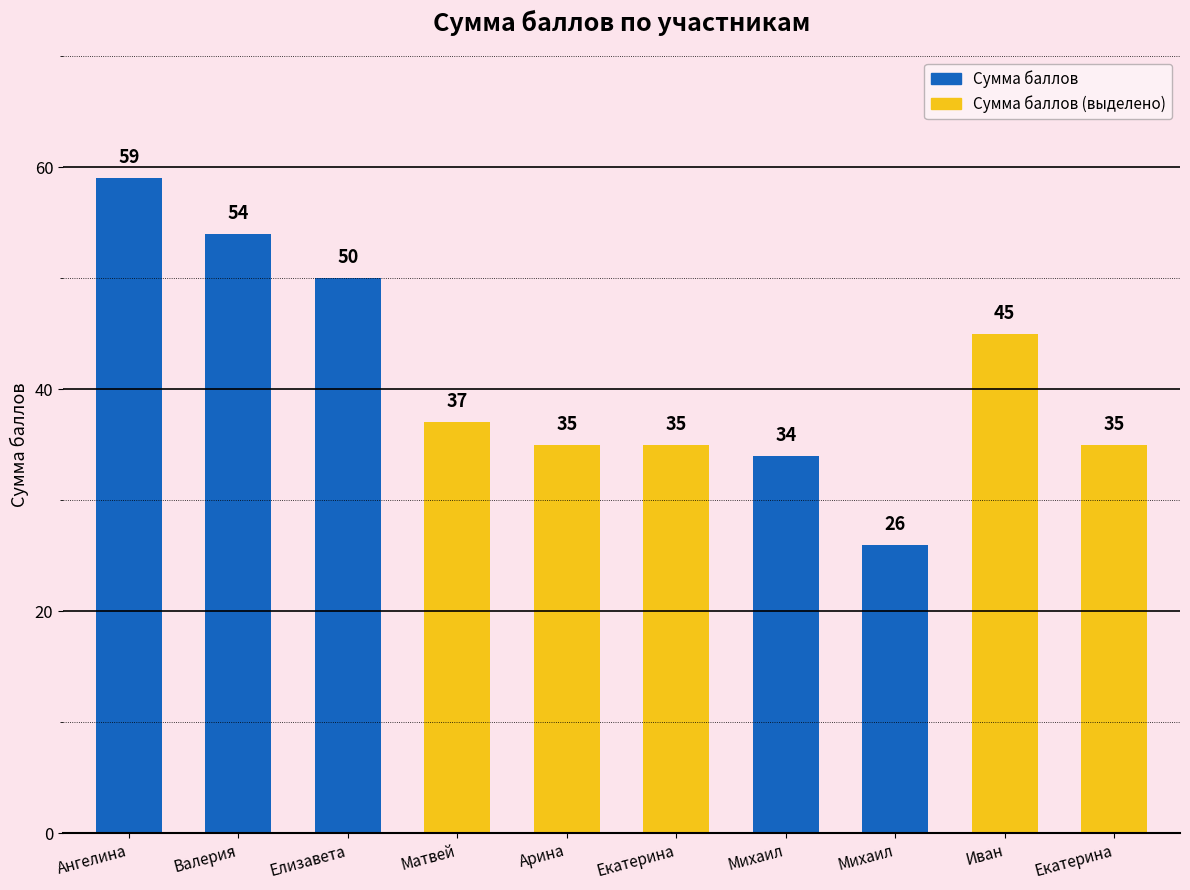

What is the change in value from Ангелина to Михаил?

-33